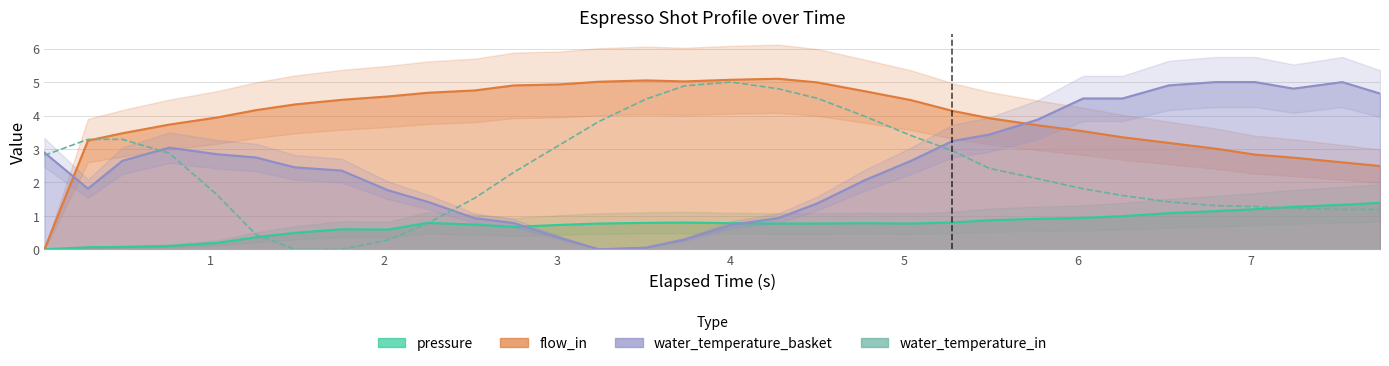

Does the chart display data point markers on the line(s)?

No